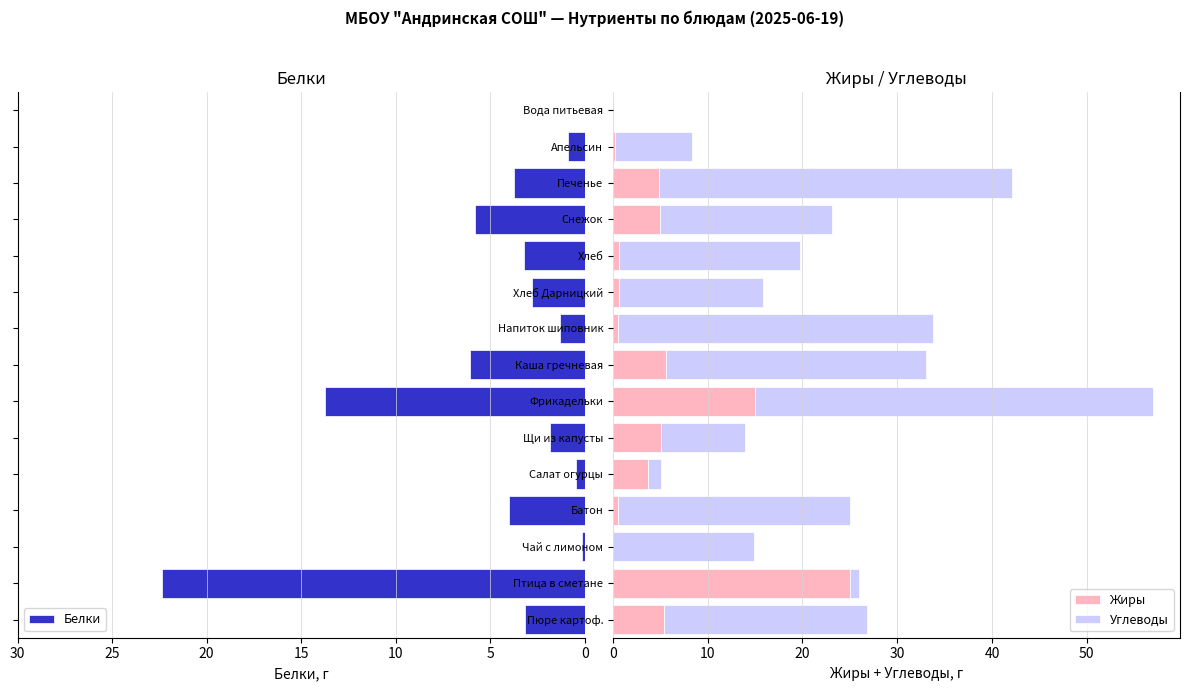

What is the difference between the second highest and minimum values in the Белки series?

13.7